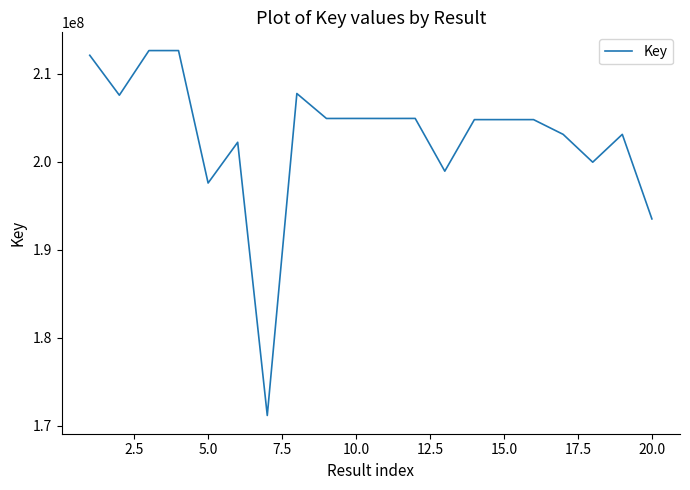

What is the difference between the maximum and minimum values?

41511021